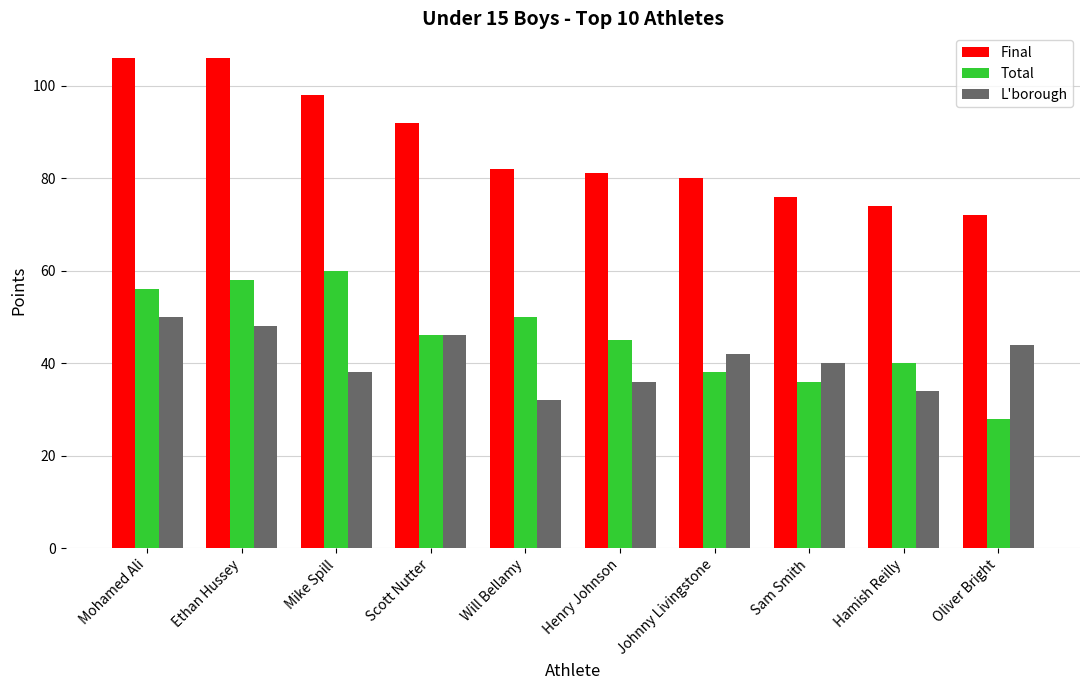

How many distinct data groups are displayed?

3